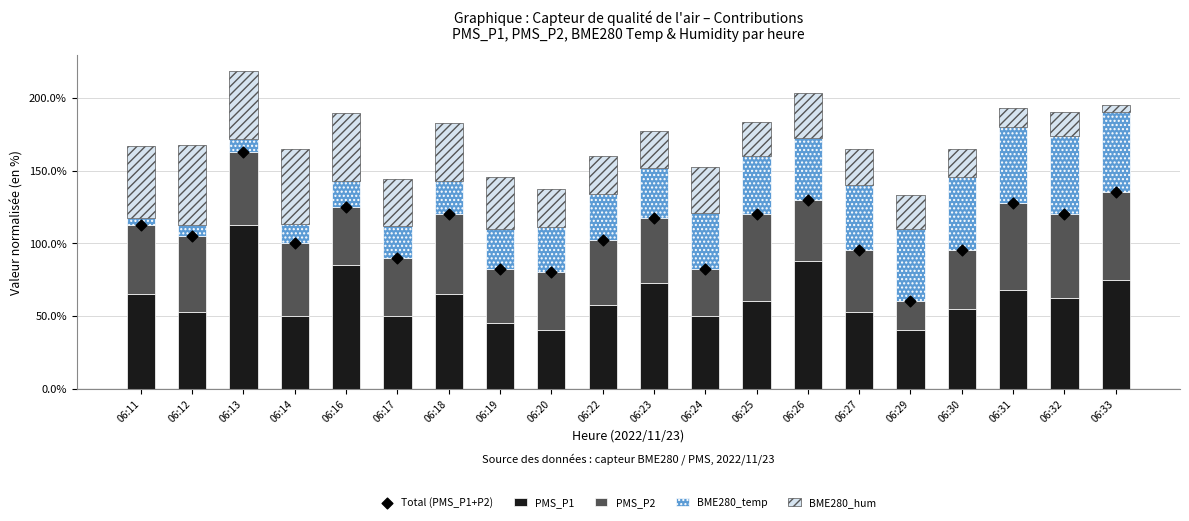

Which series has the largest total across all categories?

Total (PMS_P1+P2)